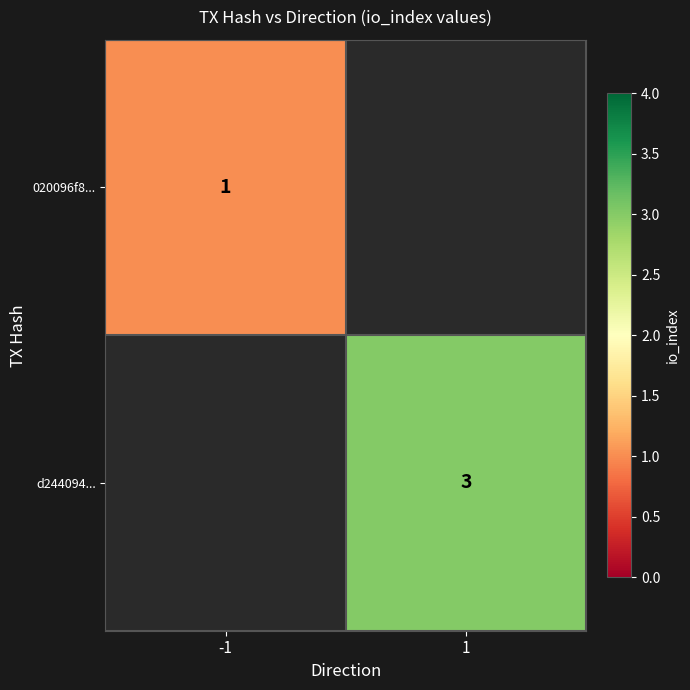

True or false: d244094... has a value of 5 at 1.

False